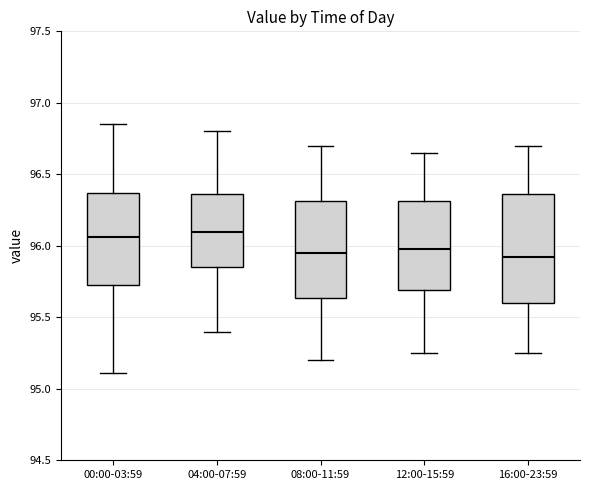

Where does the lower whisker of the box for 08:00-11:59 end on the y-axis? The values are not printed on the chart, so give them approximately, as read against the axis.

95.20